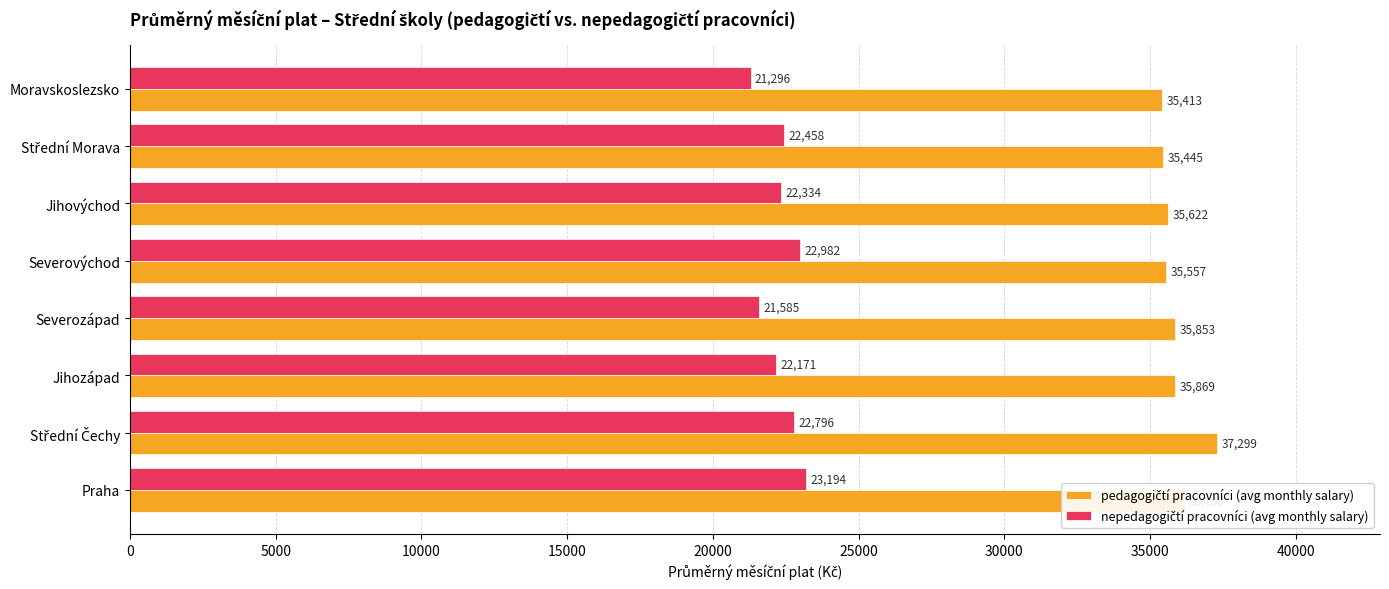

At how many categories does at least one series exceed 25139?

8